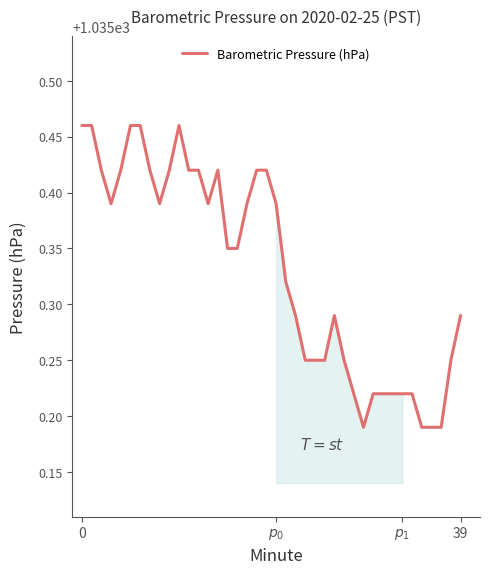

How many lines are shown in the chart?

1